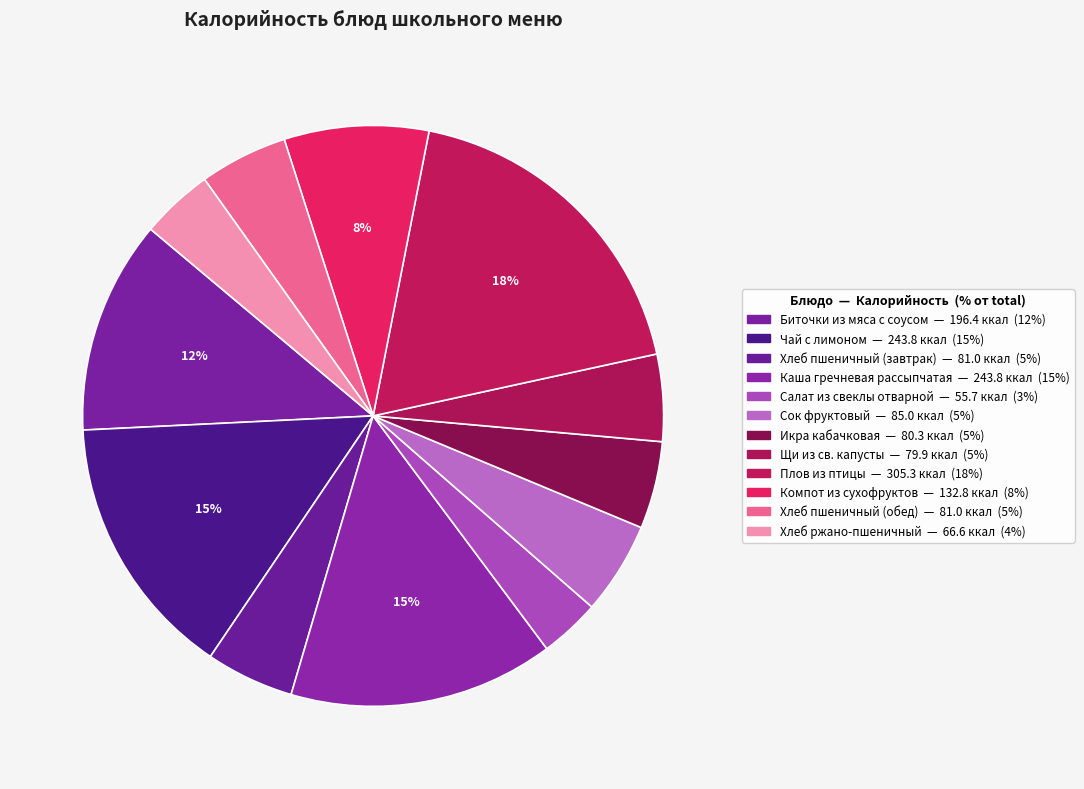

What percentage do Сок фруктовый and Чай с лимоном together represent?

19.9%